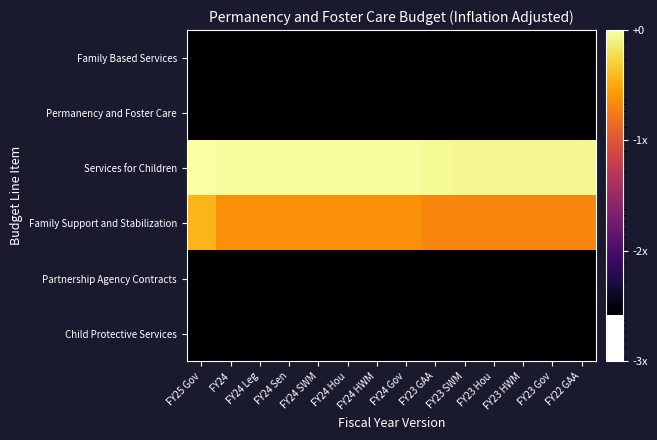

Reading left to right, what are all the values shown in this chart?

Family Based Services: FY25 Gov=1000	FY24=1000	FY24 Leg=1000	FY24 Sen=1000	FY24 SWM=1000	FY24 Hou=1000	FY24 HWM=1000	FY24 Gov=1000	FY23 GAA=1000	FY23 SWM=1000	FY23 Hou=1000	FY23 HWM=1000	FY23 Gov=1000	FY22 GAA=1000
Permanency and Foster Care: FY25 Gov=1000	FY24=1000	FY24 Leg=1000	FY24 Sen=1000	FY24 SWM=1000	FY24 Hou=1000	FY24 HWM=1000	FY24 Gov=1000	FY23 GAA=1000	FY23 SWM=1000	FY23 Hou=1000	FY23 HWM=1000	FY23 Gov=1000	FY22 GAA=1000
Services for Children: FY25 Gov=376723635	FY24=352691008	FY24 Leg=352691008	FY24 Sen=351972361	FY24 SWM=351437093	FY24 Hou=352230083	FY24 HWM=351437093	FY24 Gov=351437093	FY23 GAA=335841114	FY23 SWM=334893245	FY23 Hou=335130211	FY23 HWM=334893244	FY23 Gov=334893245	FY22 GAA=329428477
Family Support and Stabilization: FY25 Gov=139539127	FY24=87979366	FY24 Leg=87979366	FY24 Sen=87979366	FY24 SWM=87979366	FY24 Hou=87979366	FY24 HWM=87979366	FY24 Gov=87979366	FY23 GAA=76627064	FY23 SWM=76627064	FY23 Hou=76627064	FY23 HWM=76627064	FY23 Gov=76627064	FY22 GAA=76874197
Partnership Agency Contracts: FY25 Gov=1000	FY24=1000	FY24 Leg=1000	FY24 Sen=1000	FY24 SWM=1000	FY24 Hou=1000	FY24 HWM=1000	FY24 Gov=1000	FY23 GAA=1000	FY23 SWM=1000	FY23 Hou=1000	FY23 HWM=1000	FY23 Gov=1000	FY22 GAA=1000
Child Protective Services: FY25 Gov=1000	FY24=1000	FY24 Leg=1000	FY24 Sen=1000	FY24 SWM=1000	FY24 Hou=1000	FY24 HWM=1000	FY24 Gov=1000	FY23 GAA=1000	FY23 SWM=1000	FY23 Hou=1000	FY23 HWM=1000	FY23 Gov=1000	FY22 GAA=1000